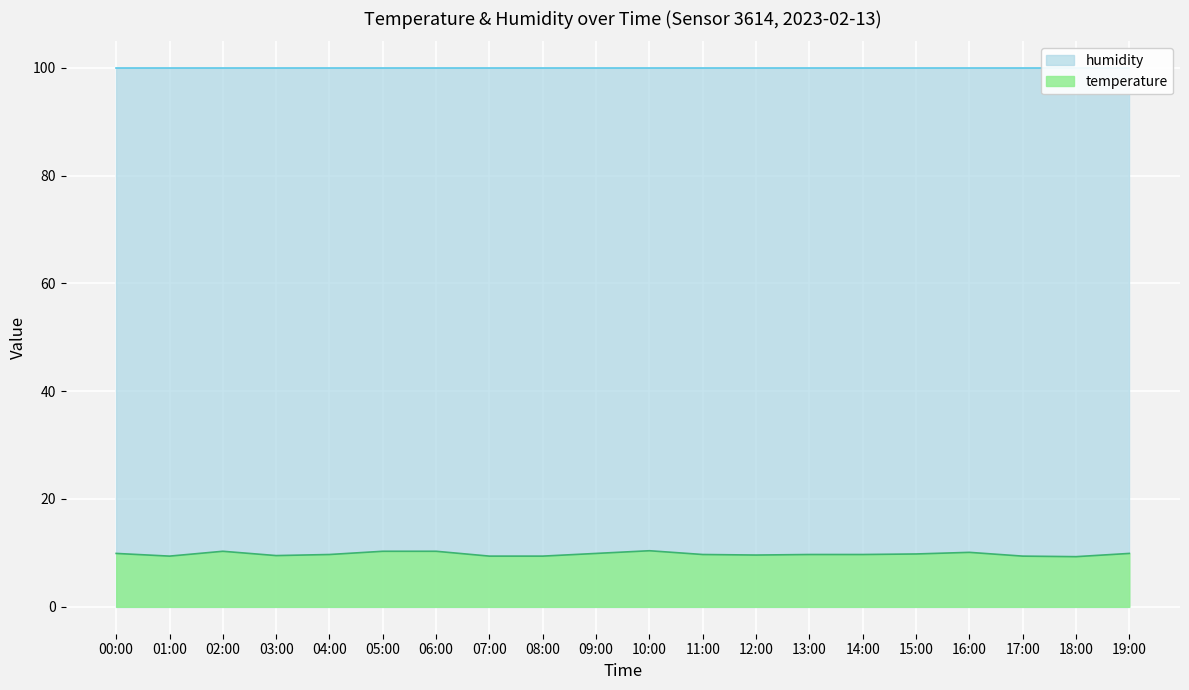

True or false: there are more than 0 points higher than both neighbors.

True